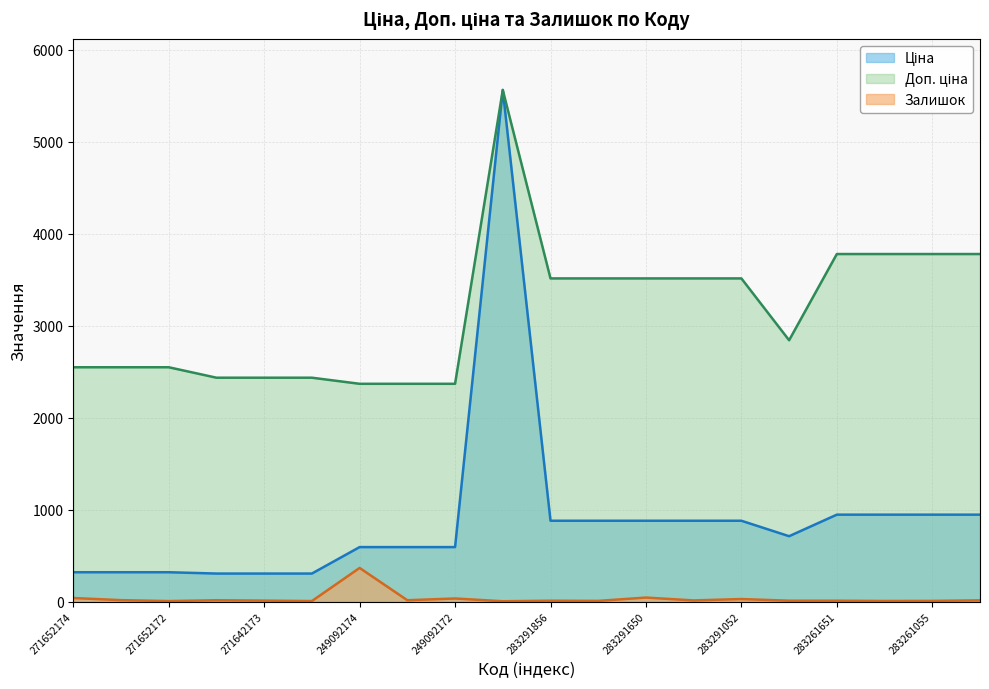

Is it true that Ціна equals 318.3 at 271652174?

True